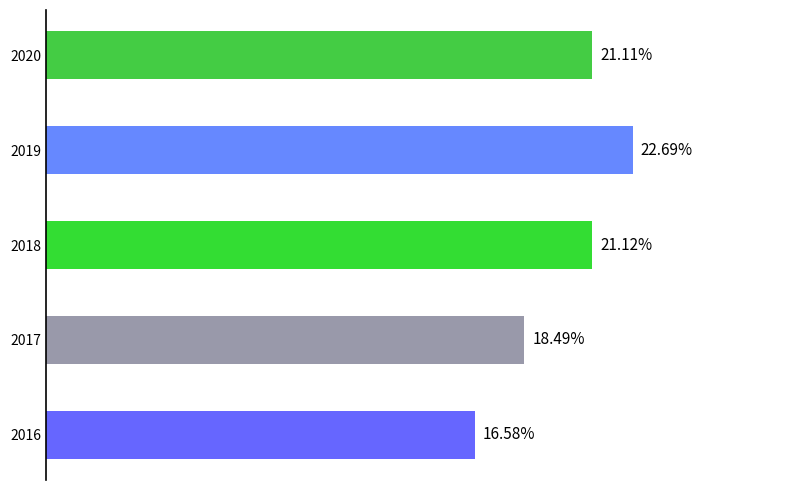

List the labels in order of value, largest first.

2019, 2018, 2020, 2017, 2016